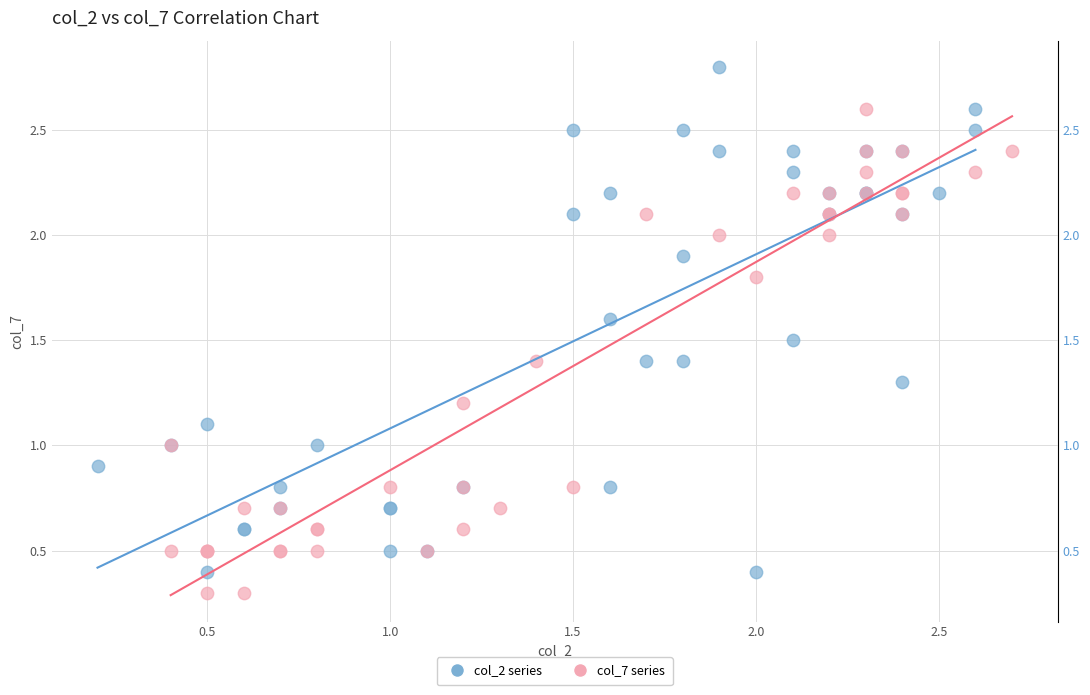

Which series contains the highest Y value?

col_2 series